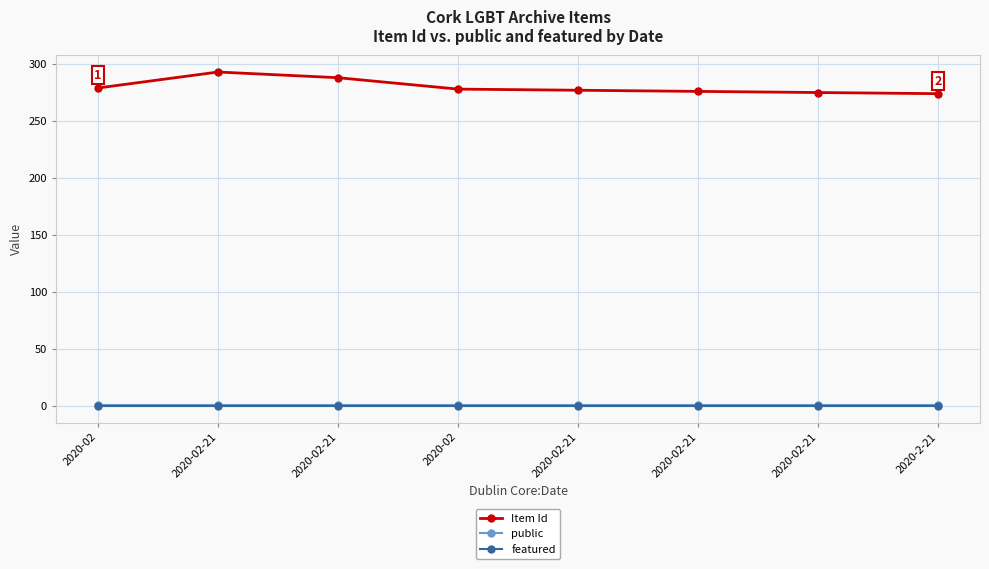

What is the total value across all series at 2020-02?

280